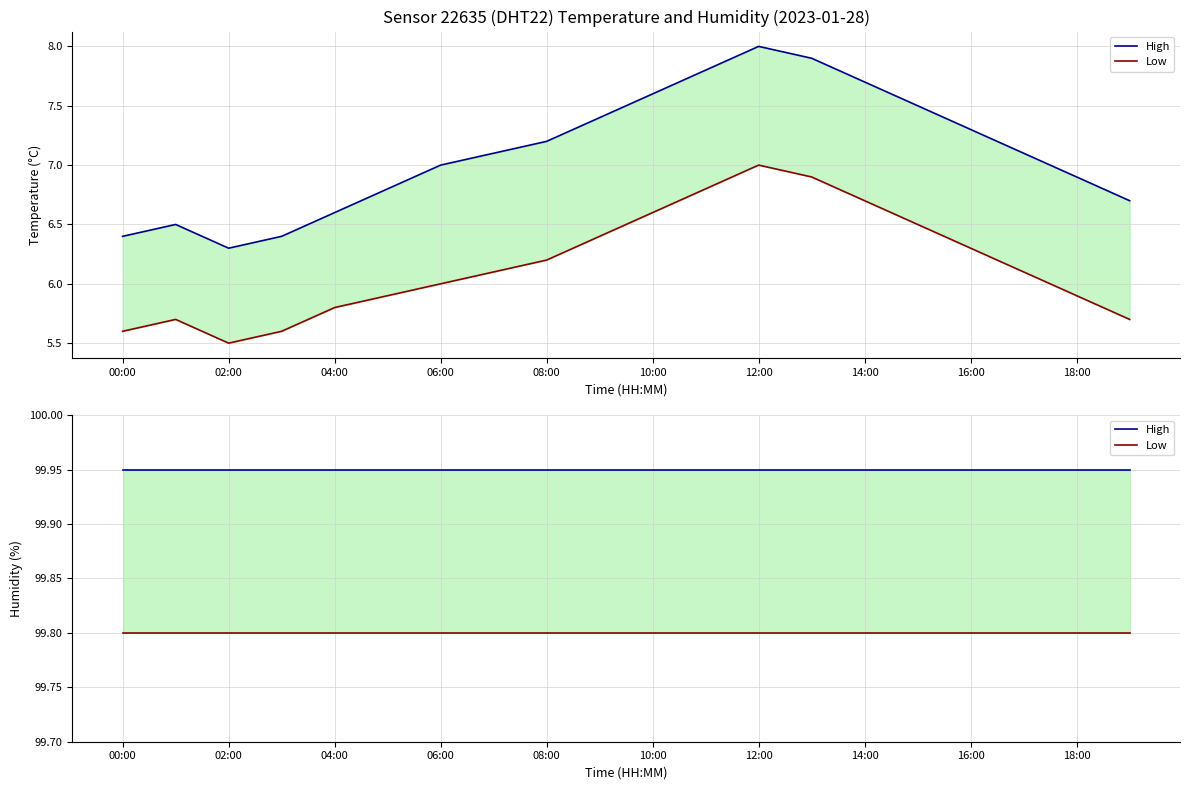

How many categories are shown in the chart?

20